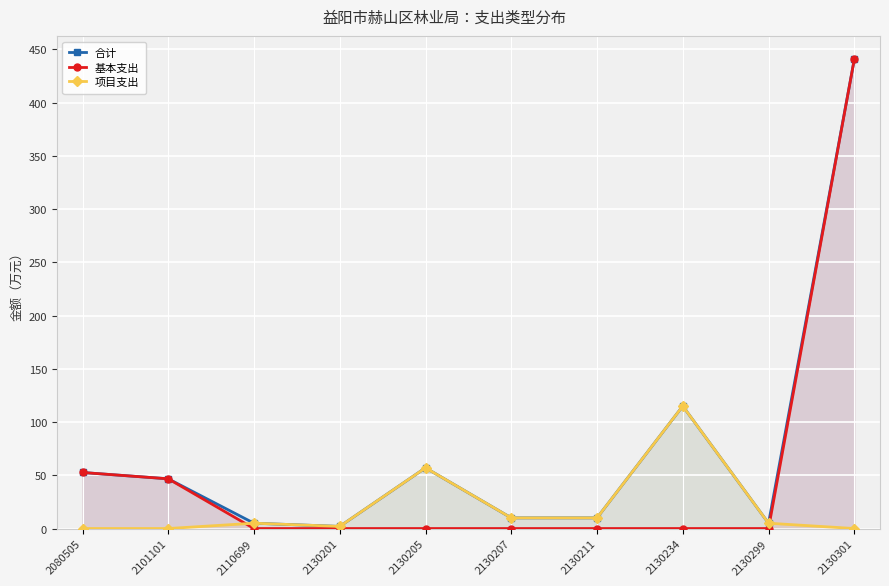

What is the total value across all series at 2130234?

230.0